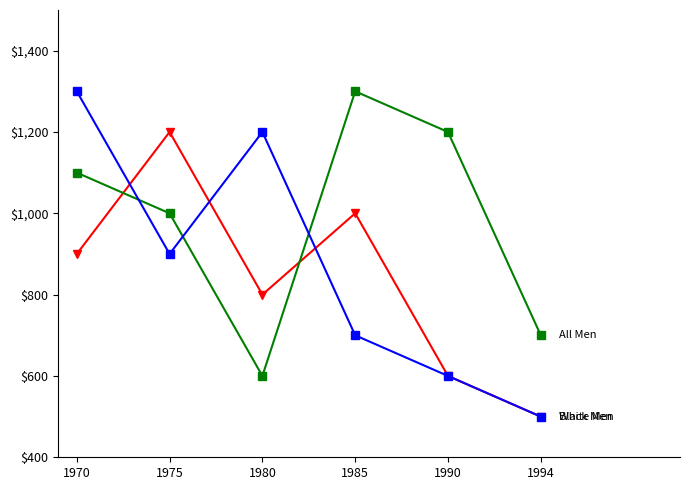

Is this an area chart (filled region under the line)?

No